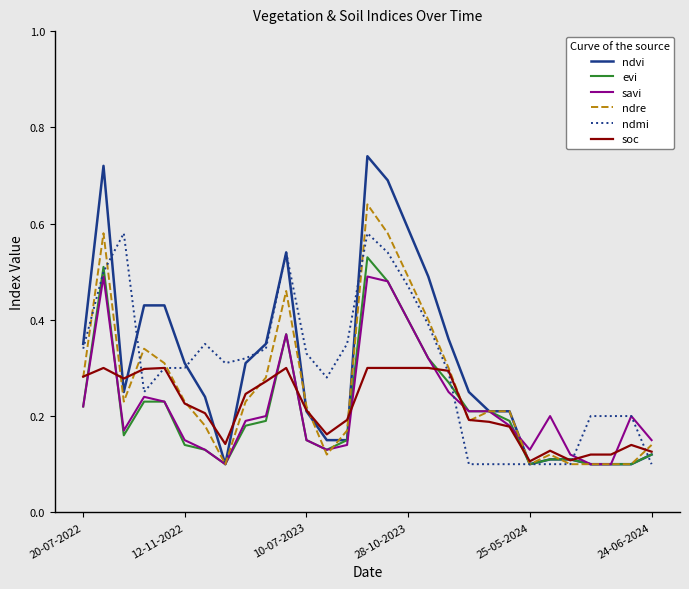

Which series has the widest spread of values?

ndvi